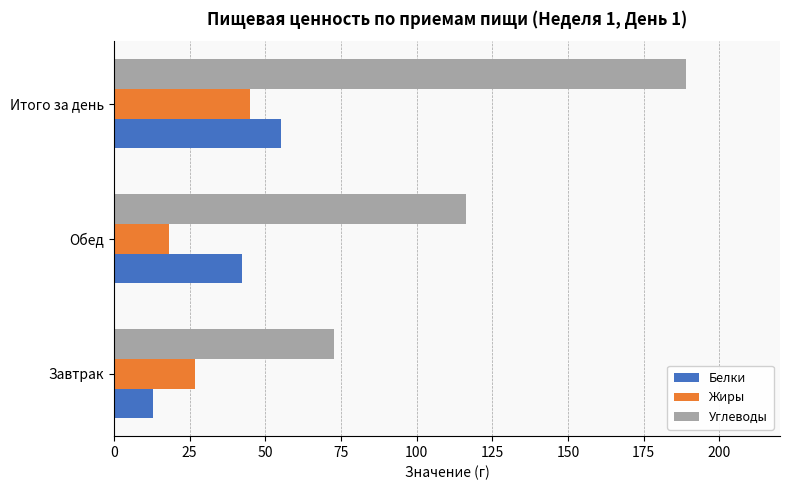

At which category is the sum across all series the highest?

Итого за день